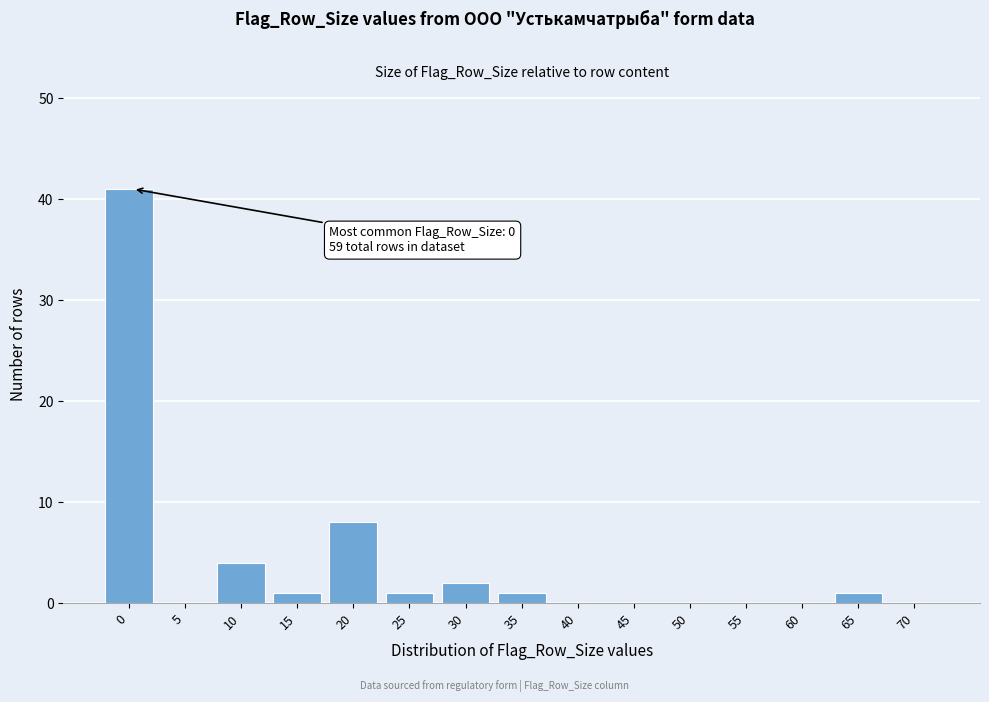

Reading right to left, what are all the values shown in this chart?

70=0	65=1	60=0	55=0	50=0	45=0	40=0	35=1	30=2	25=1	20=8	15=1	10=4	5=0	0=41